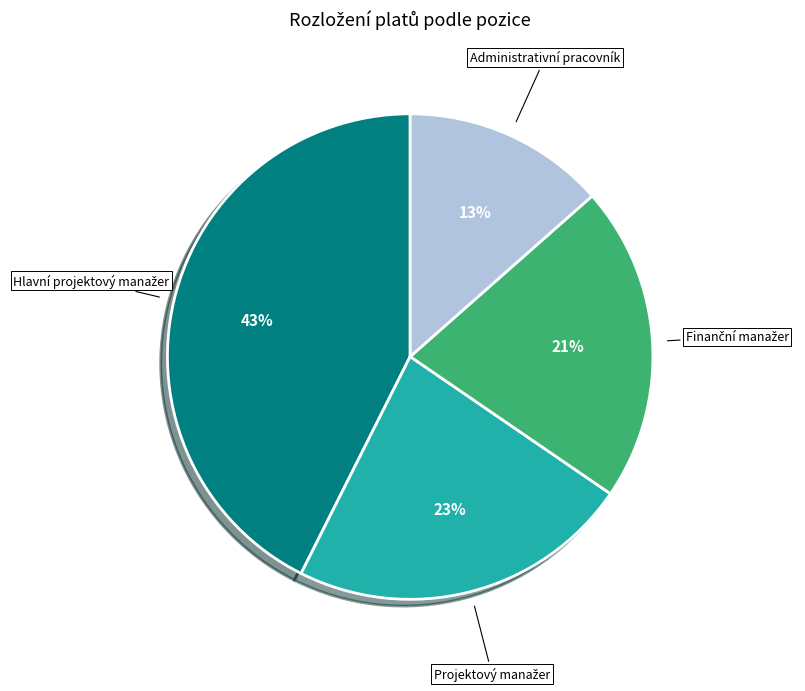

Which slice is the smallest?

Administrativní pracovník